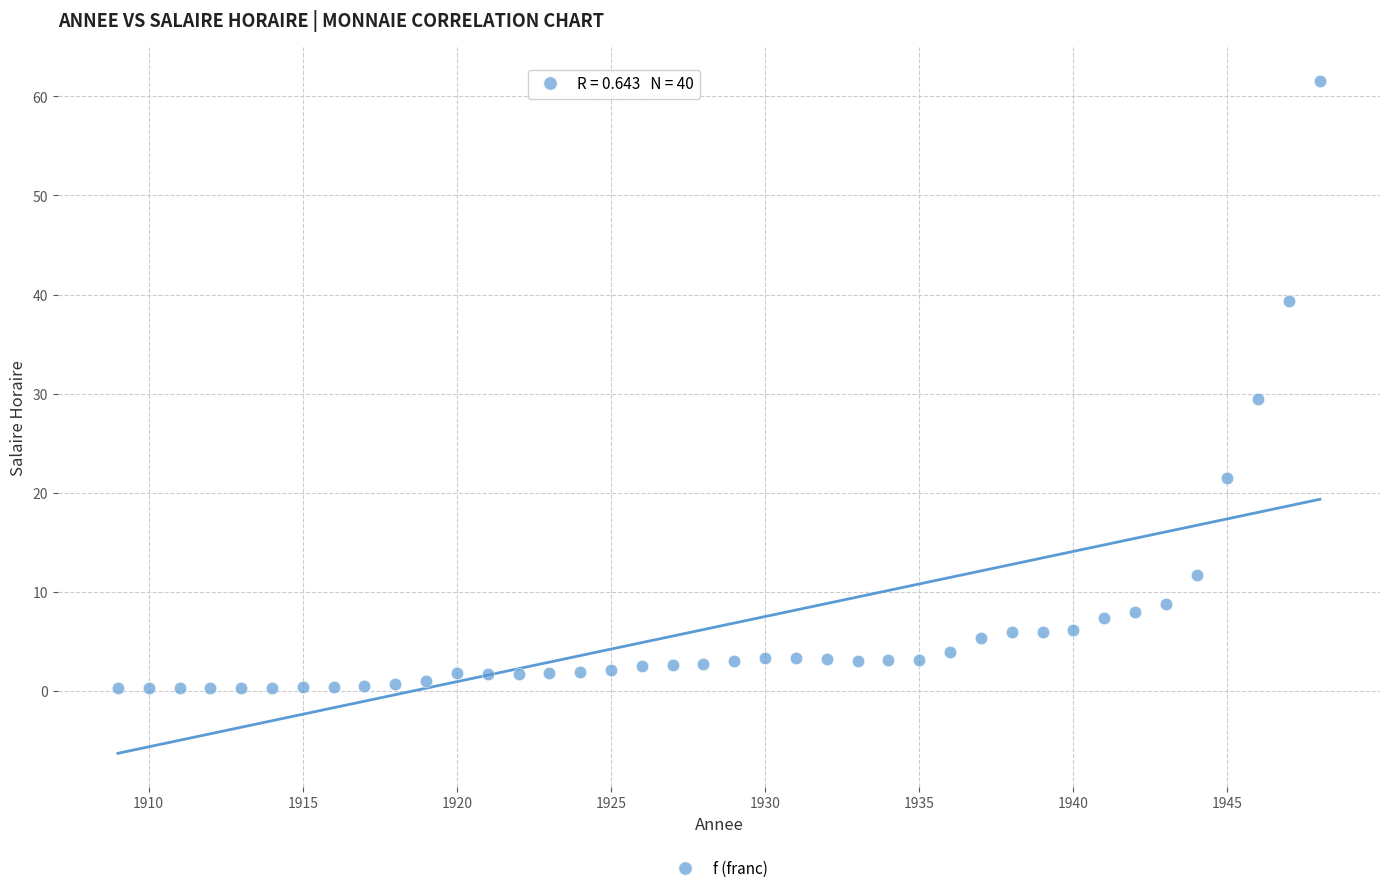

What is the range of Y values (max minus min)?

61.3